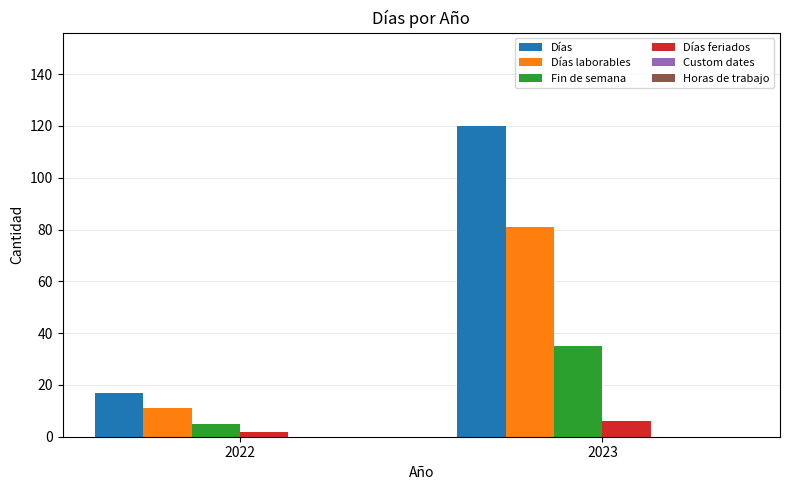

What is the sum of the Fin de semana values at 2022 and 2023?

40